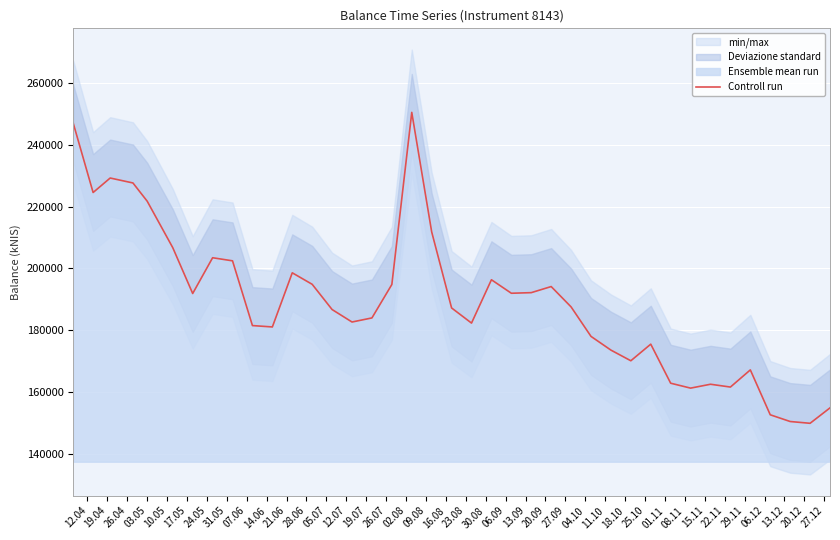

What is the maximum value for Controll run?

250461.6